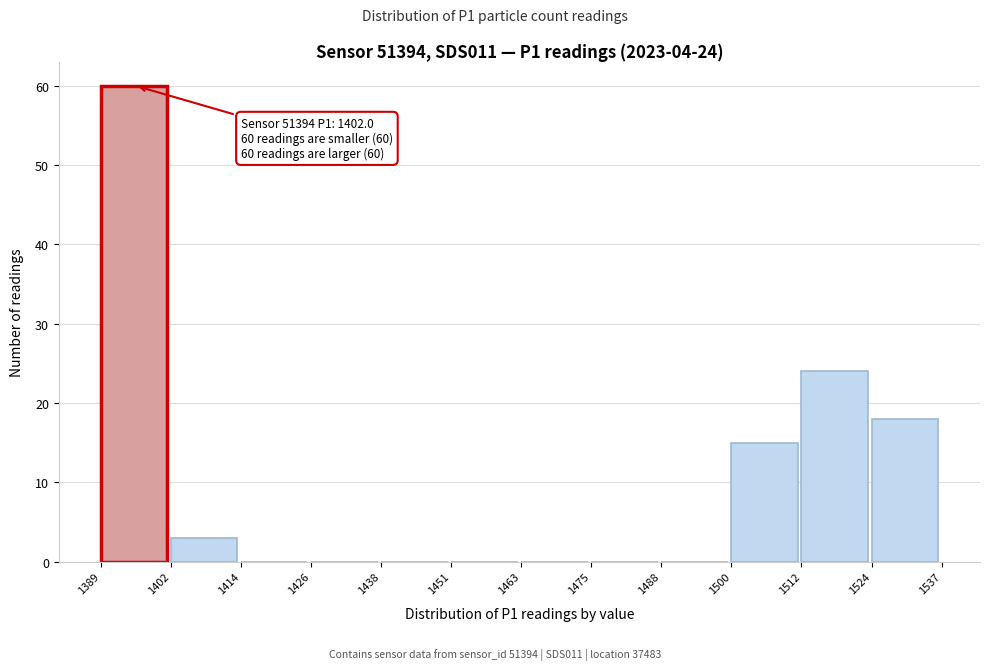

Over which range of the x-axis is the bar tallest?

1389 to 1402